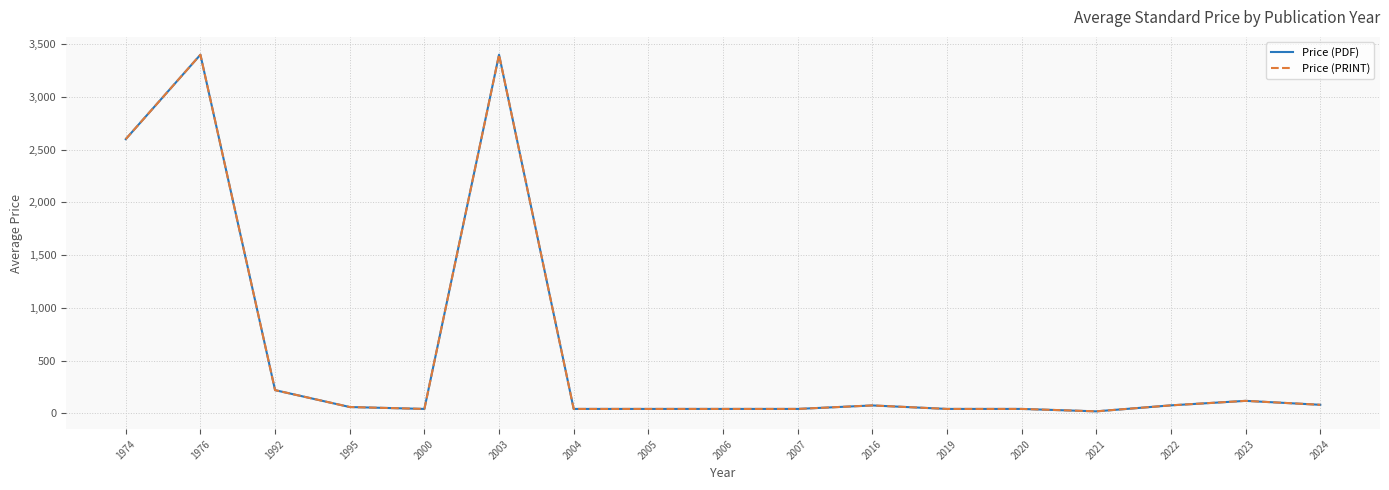

Is this an area chart (filled region under the line)?

No